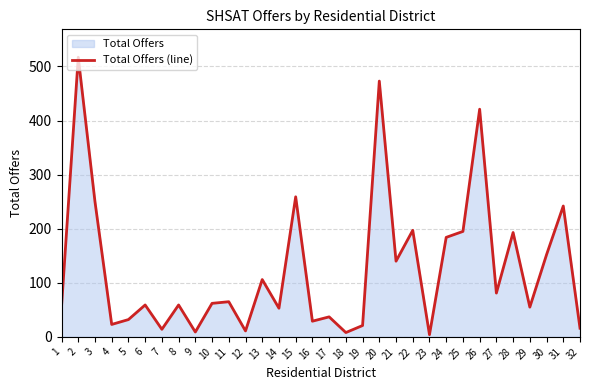

Which category has the lowest value across all series?

23